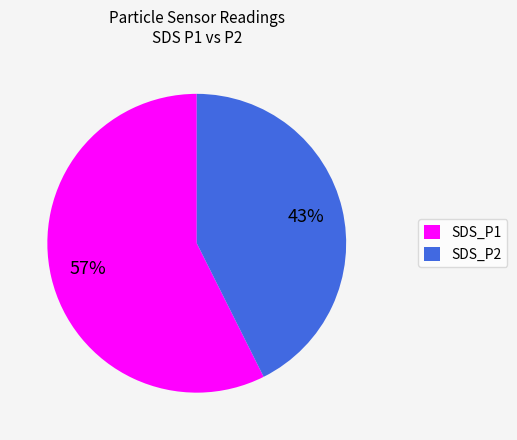

To the nearest percent, what is the average slice percentage?

50%